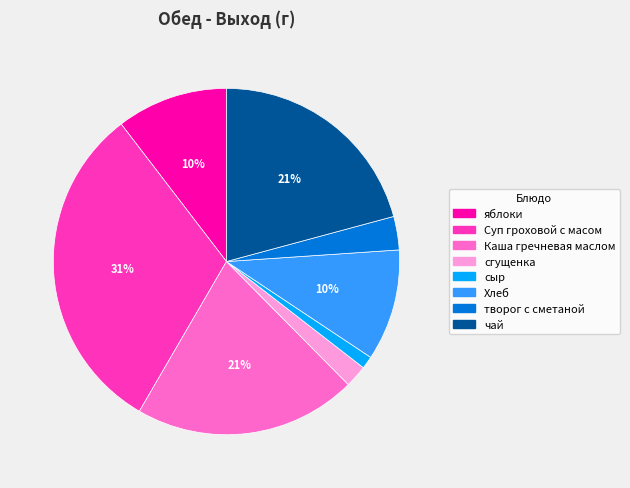

How many slices are in this pie chart?

8